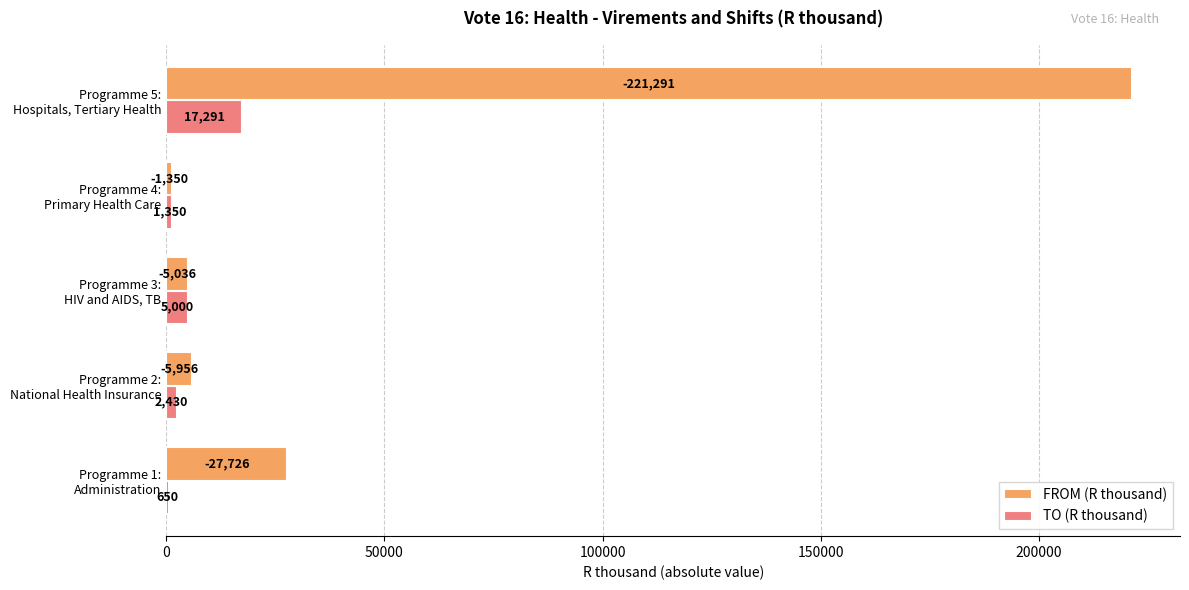

What is the sum of all FROM (R thousand) values?

261359